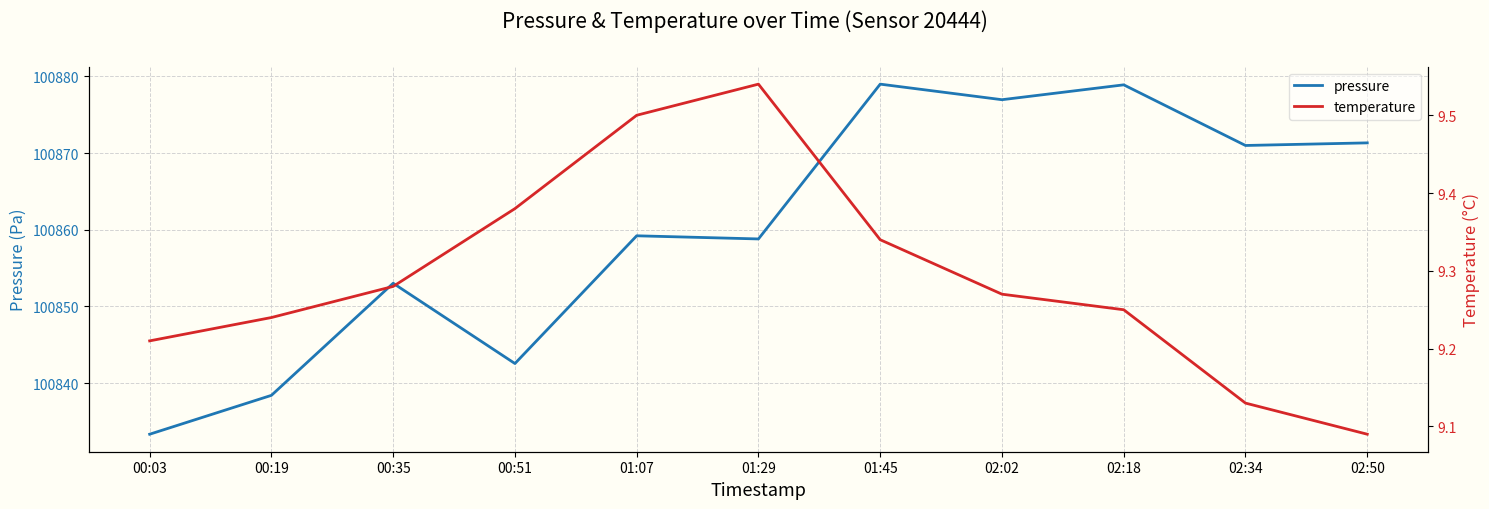

Reading right to left, list all the values displayed in this chart.

pressure: 100871.3	100871.0	100878.9	100877.0	100879.0	100858.8	100859.2	100842.6	100853.0	100838.4	100833.3
temperature: 9.1	9.1	9.2	9.3	9.3	9.5	9.5	9.4	9.3	9.2	9.2